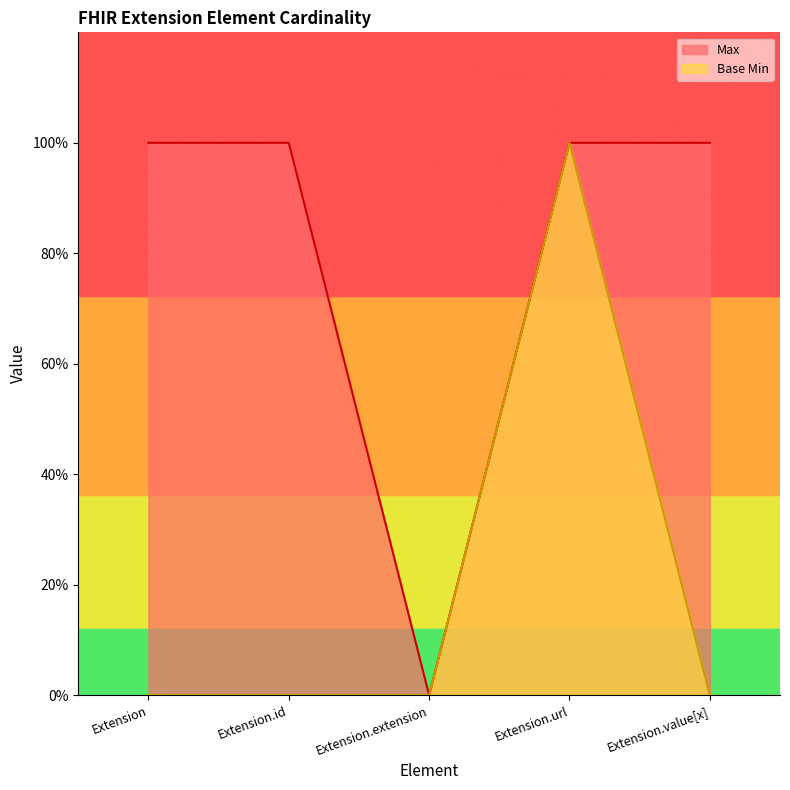

What is the difference between the maximum and minimum values in the Base Min series?

1